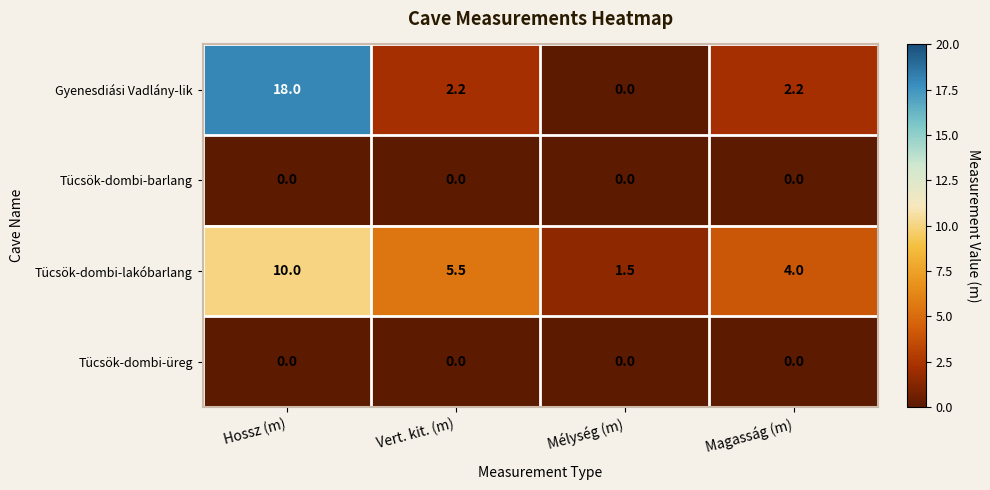

How many distinct data groups are displayed?

4